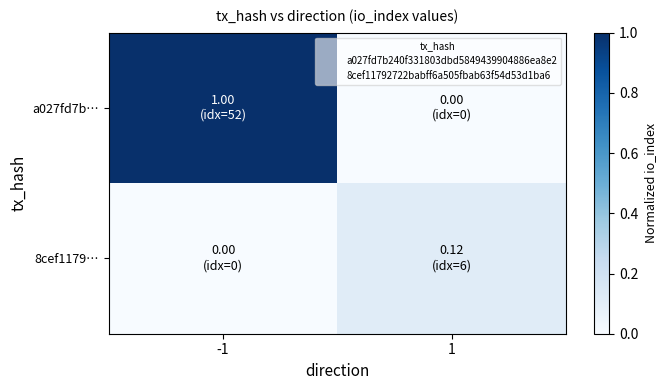

What is the difference between the highest and lowest values at 1?

0.1